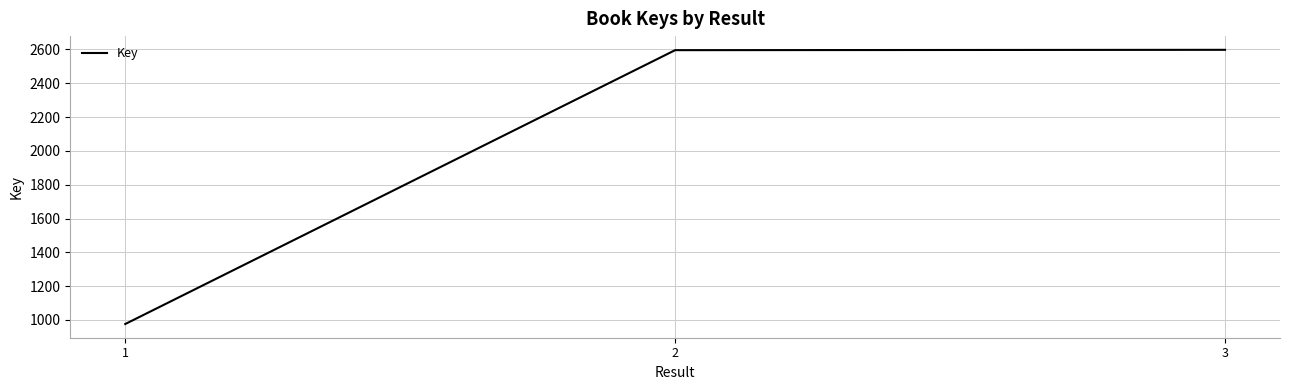

Read the value at 2, to the nearest 10.

2600